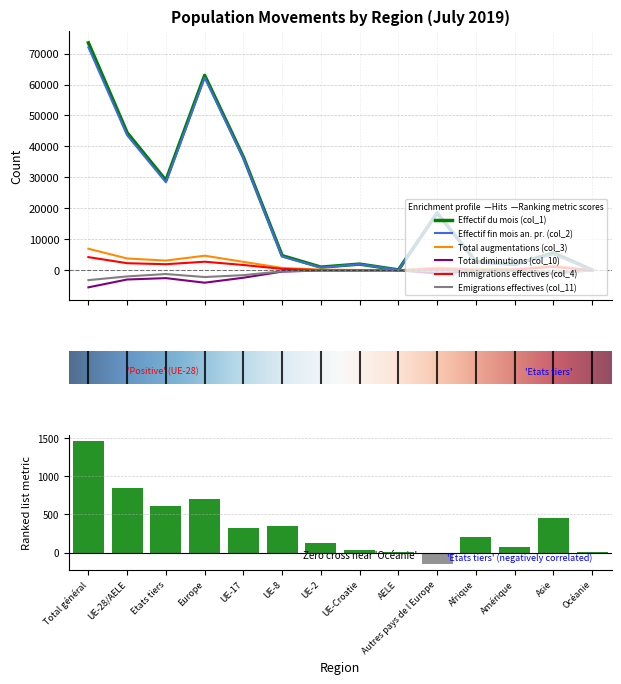

True or false: Emigrations effectives (col_11) has a value of -54 at Afrique.

True